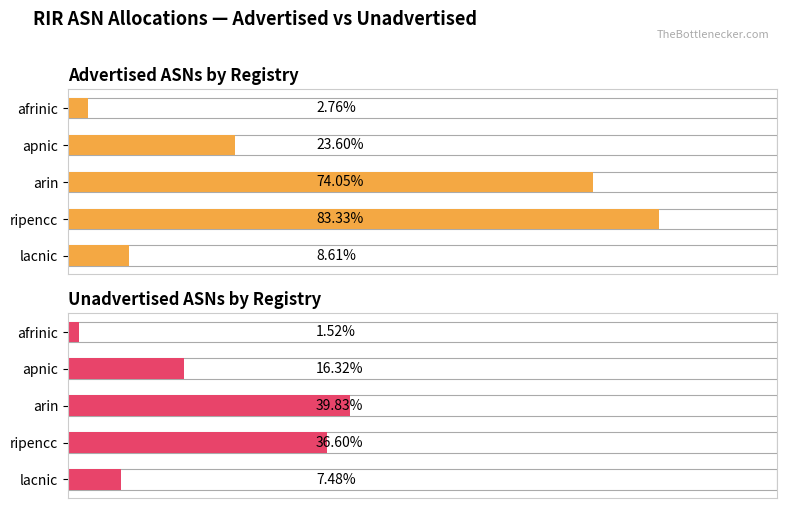

Between ripencc and lacnic, which series saw the biggest shift?

Advertised ASNs